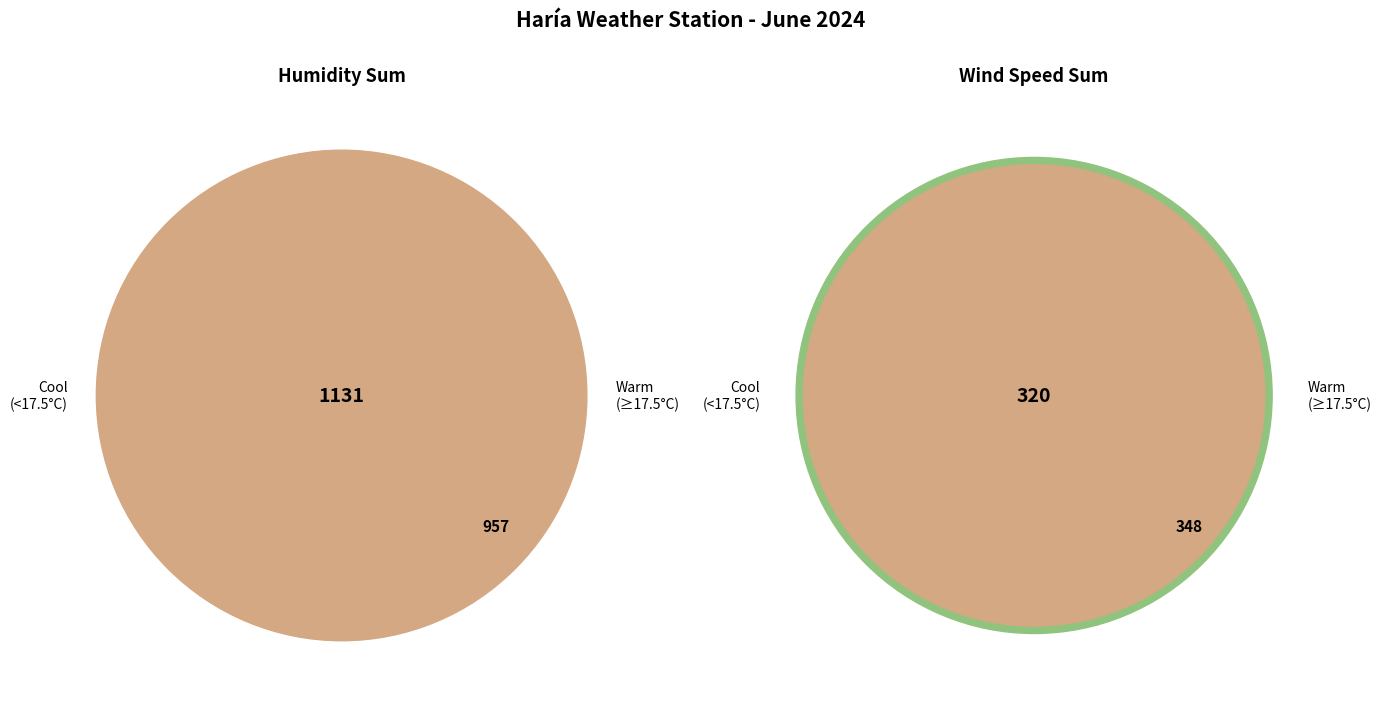

Is it true that 07:00 is 1% of the pie?

False